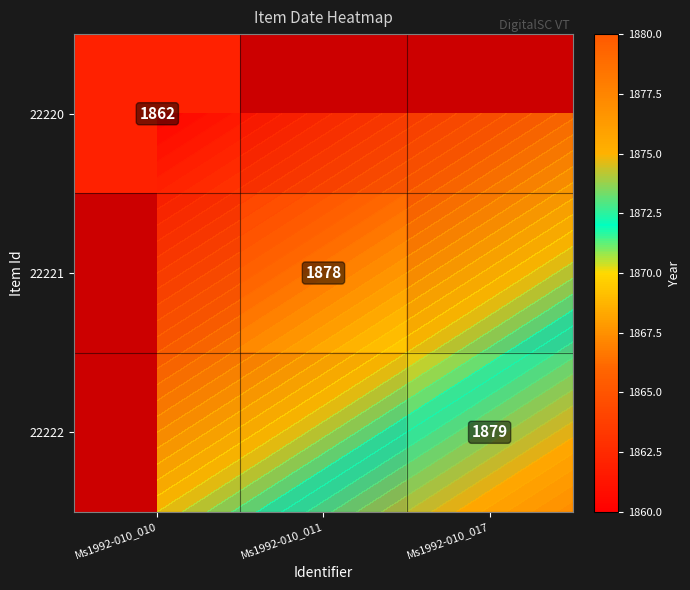

Which category has the lowest value in the 22220 series?

Ms1992-010_010